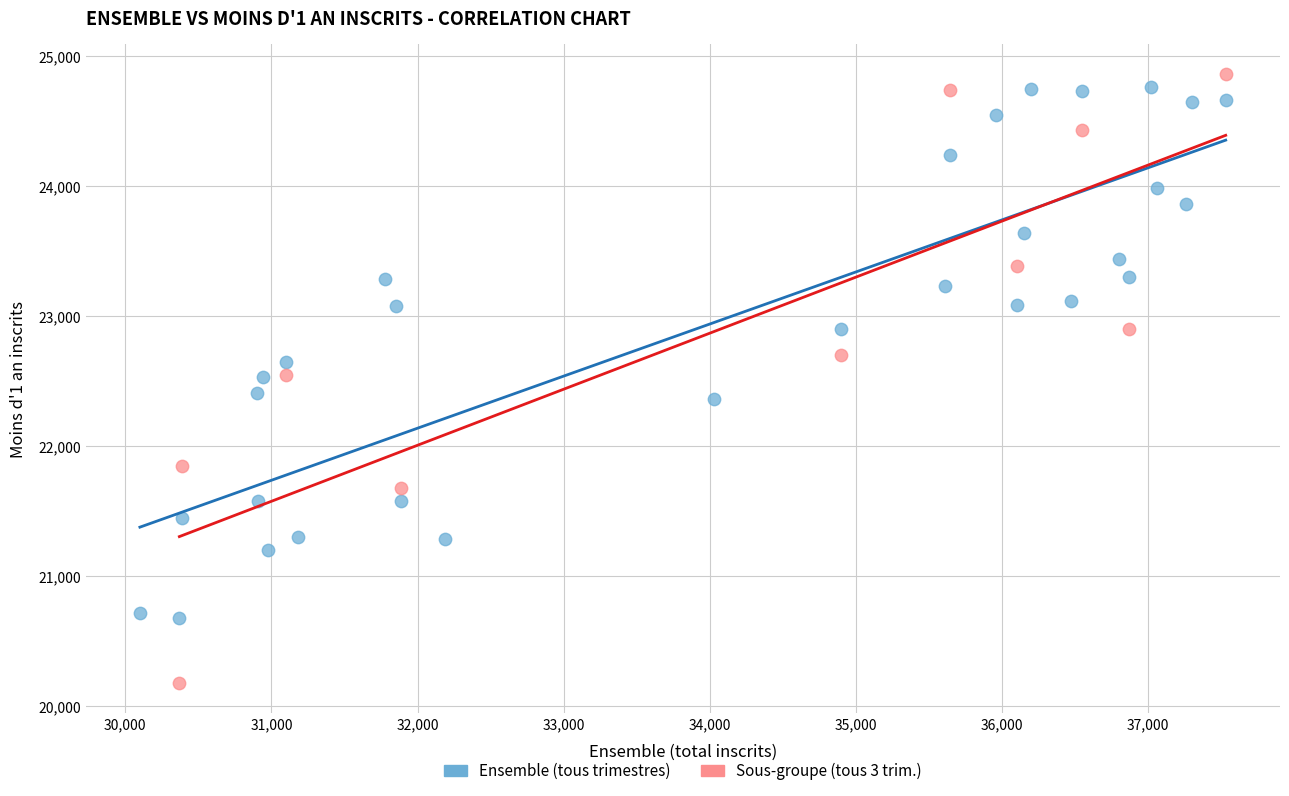

Which series has the largest Y range (max minus min)?

Sous-groupe (tous 3 trim.)